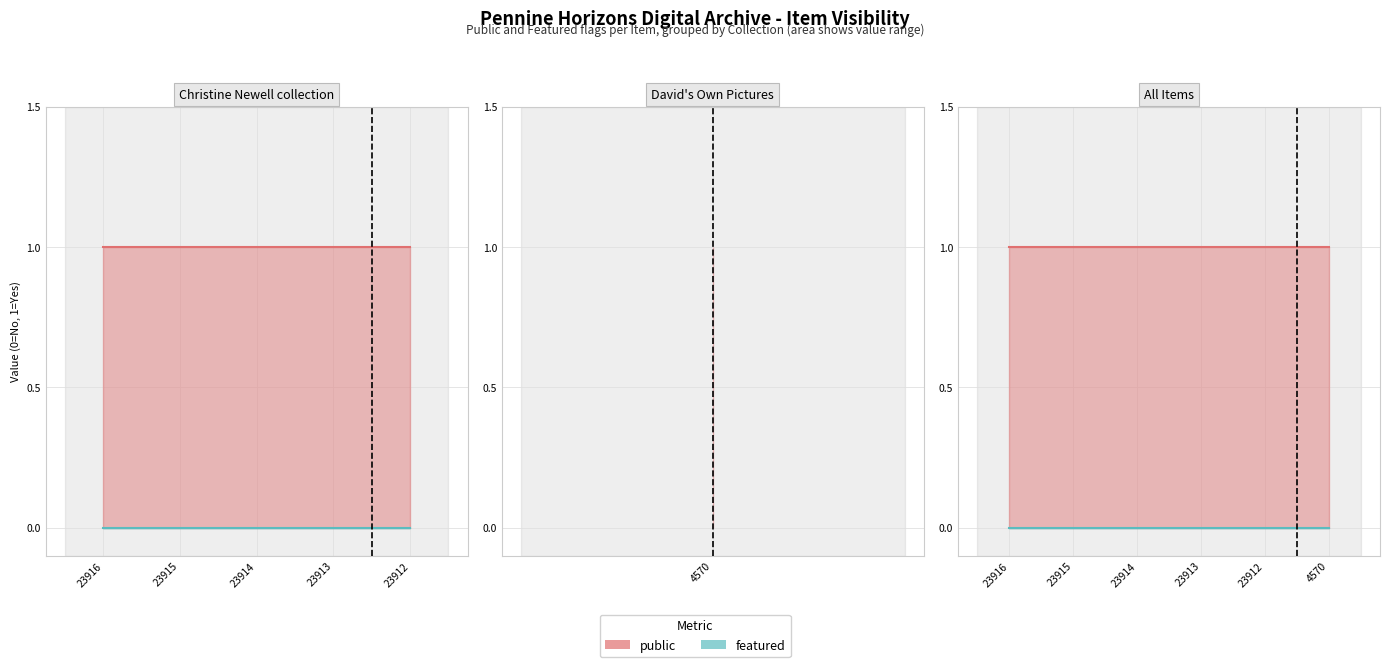

Does the chart display data point markers on the line(s)?

No